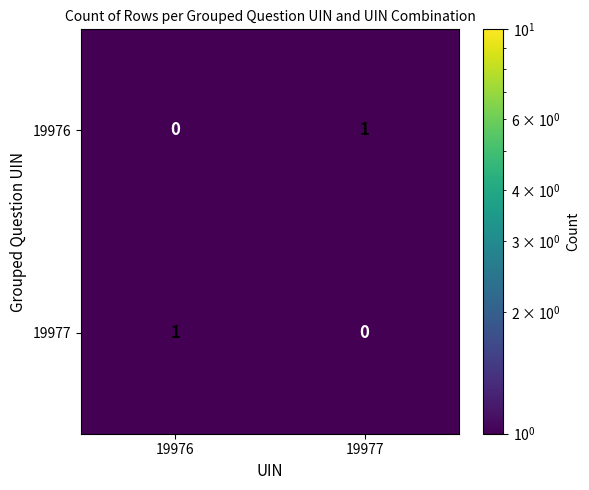

Which category has the highest value in the 19977 series?

19976